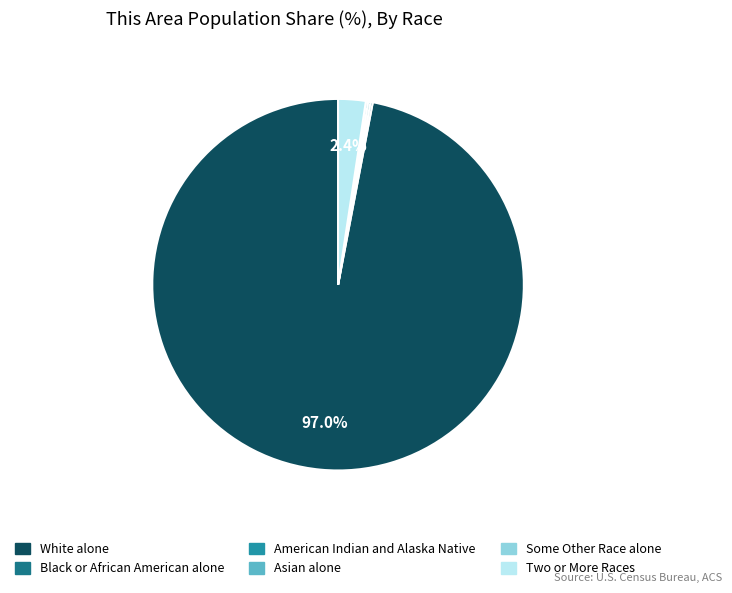

Is there any slice that represents more than half of the pie?

Yes